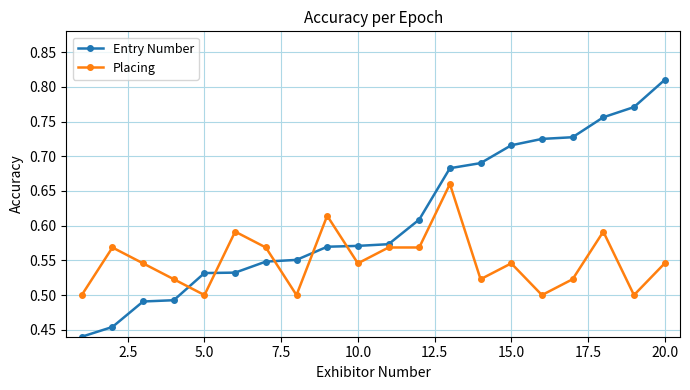

What is the sum of all Entry Number values?

12.2